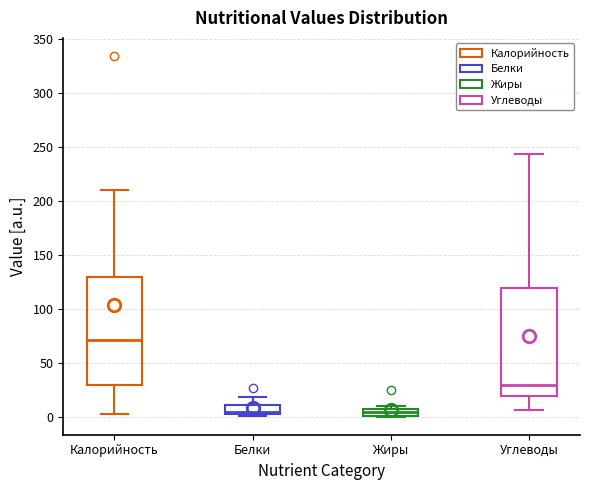

Which box has the highest median line?

Калорийность